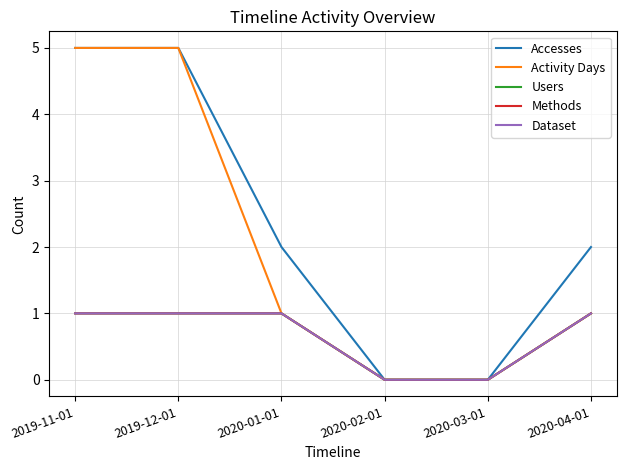

Does the chart have visible grid lines?

Yes